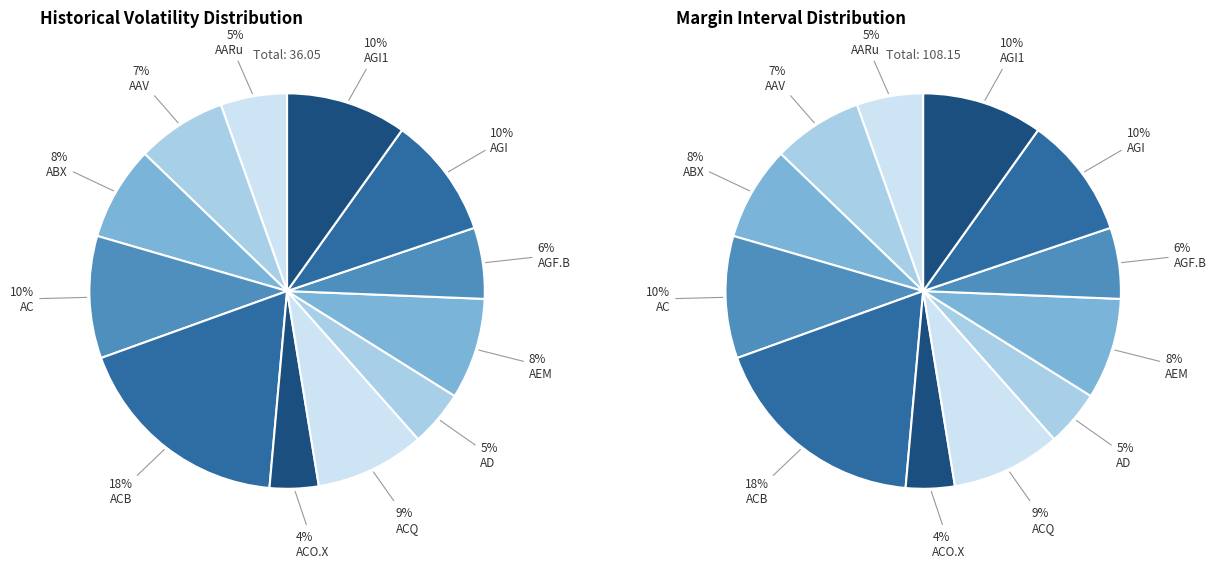

Count the number of slices in the pie.

12